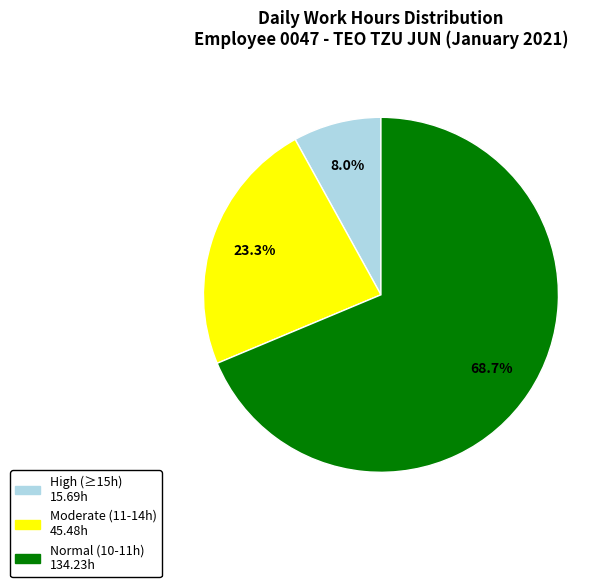

Does any single category account for the majority?

Yes